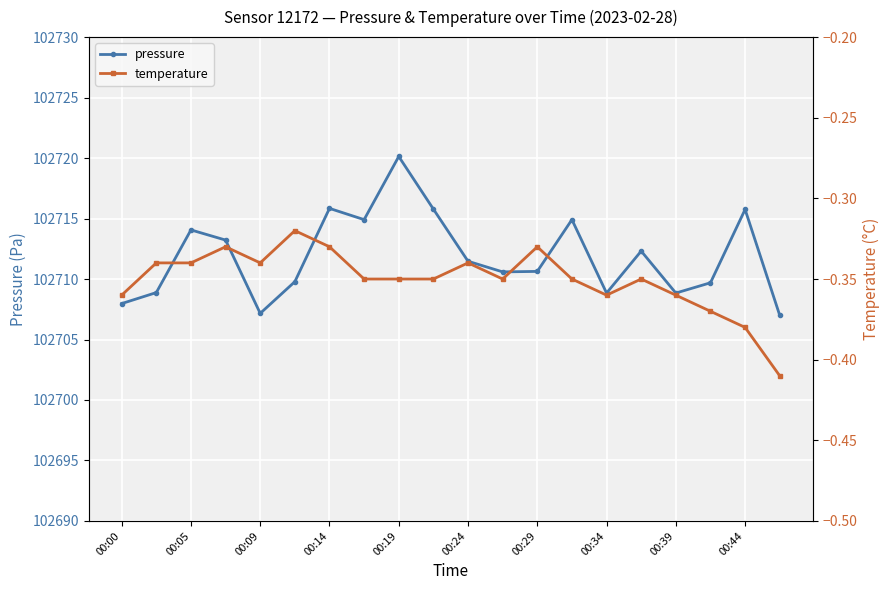

The value of pressure at 00:39 is 102708.8. True or false?

True